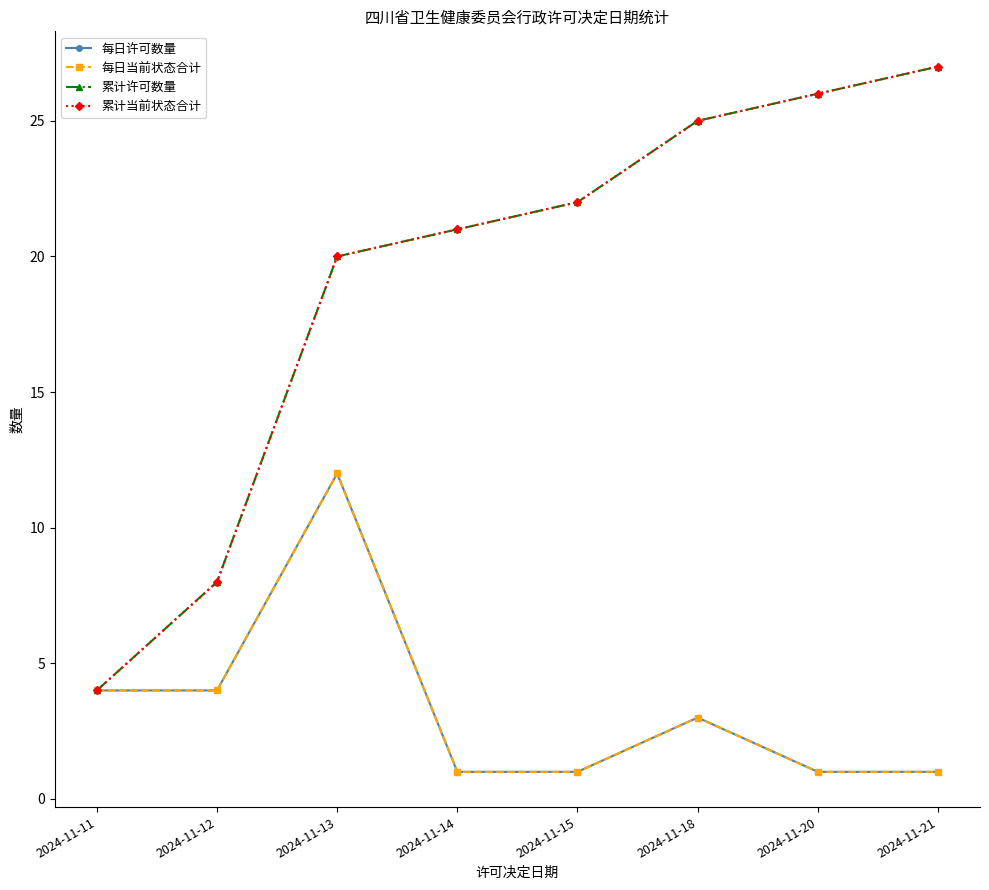

What is the value of the 每日许可数量 point at the 3rd from the left?

12